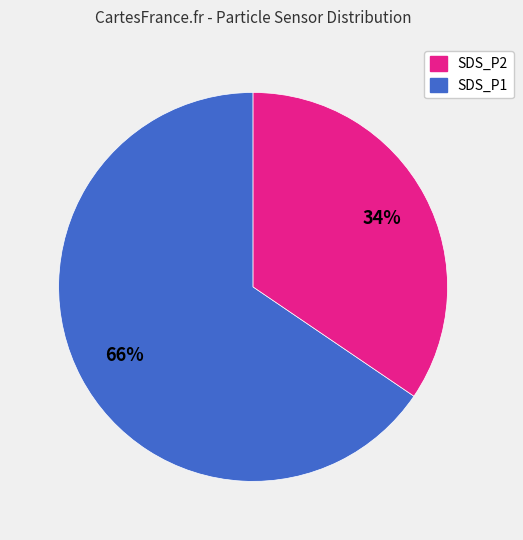

Is there a majority slice in this chart?

Yes